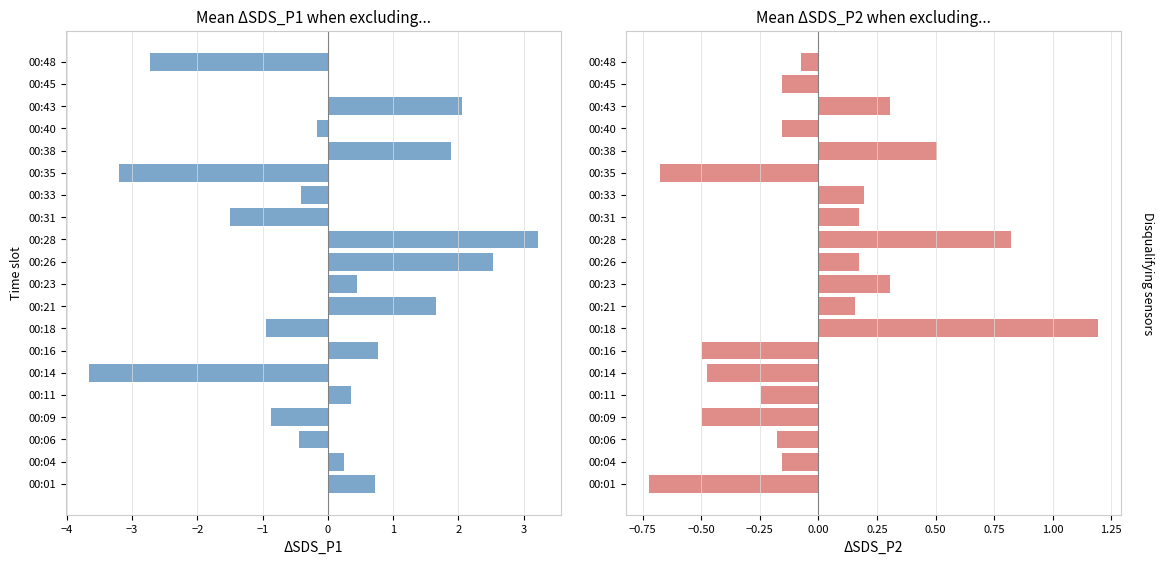

At how many categories does at least one series exceed 2?

3